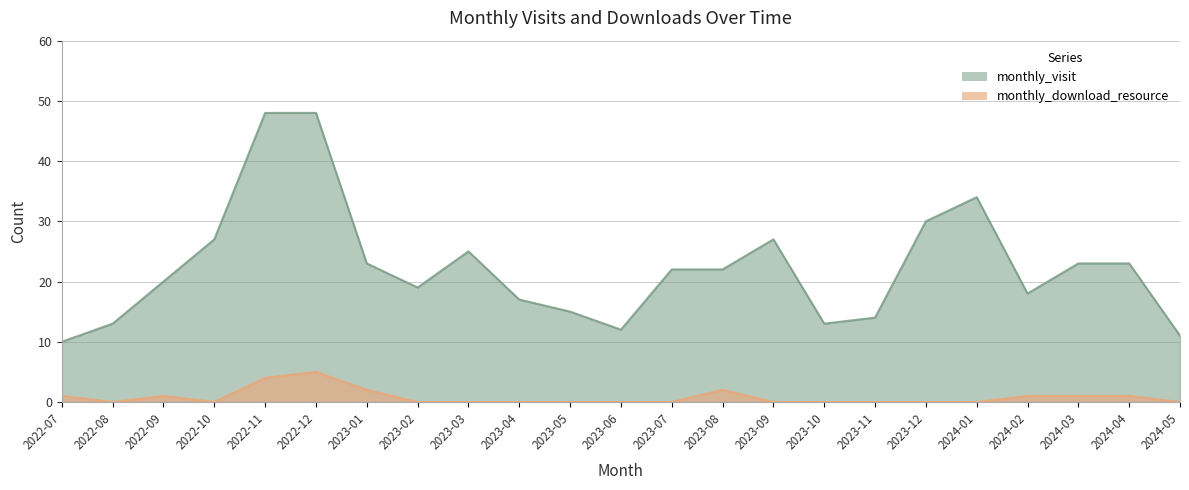

What is the value of the monthly_visit point at the 13th from the left?

22